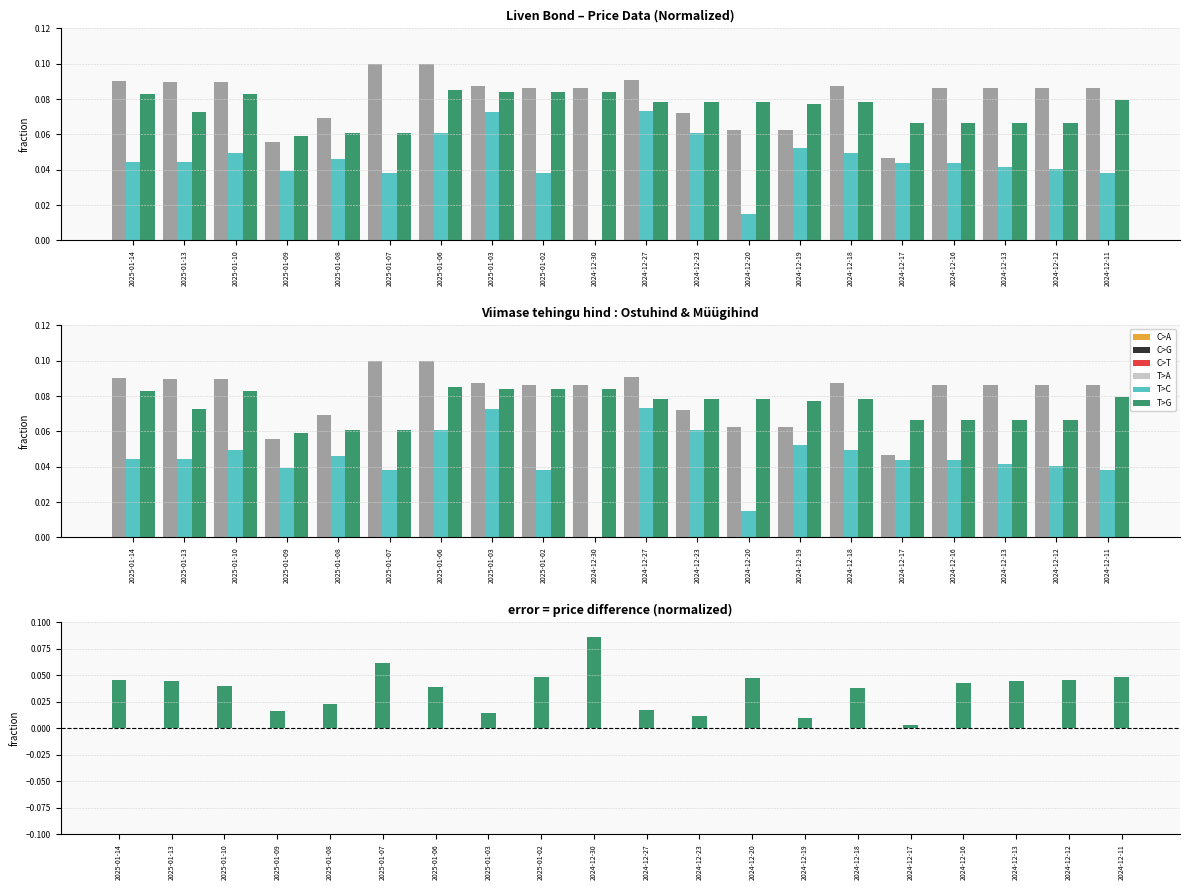

What is the value of the Müügihind bar at the 18th from the left?

0.1